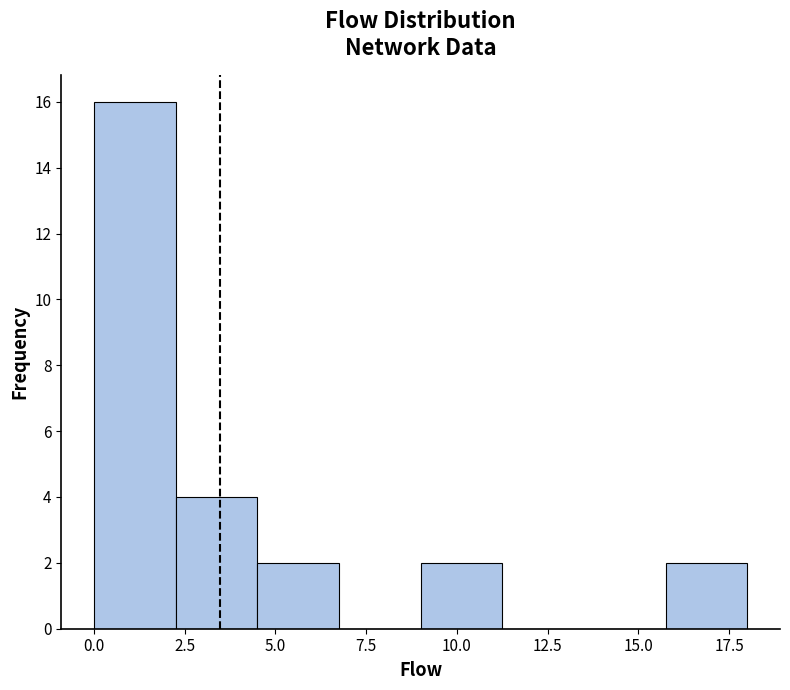

Reading left to right, transcribe this chart: for each bar, give the range it covers on the x-axis and its height. Neither the bar edges nor the heights are printed on the chart, so give them approximately, as read against the axes.

0.00 to 2.25: 16
2.25 to 4.50: 4
4.50 to 6.75: 2
6.75 to 9.00: 0
9.00 to 11.25: 2
11.25 to 13.50: 0
13.50 to 15.75: 0
15.75 to 18.00: 2